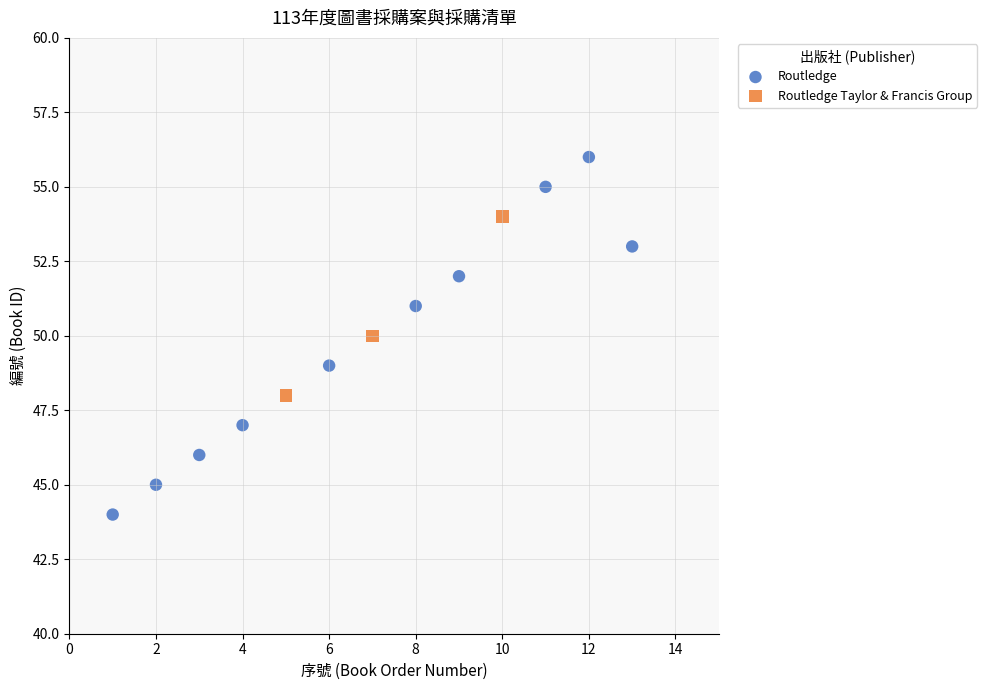

Which series has the largest Y range (max minus min)?

Routledge